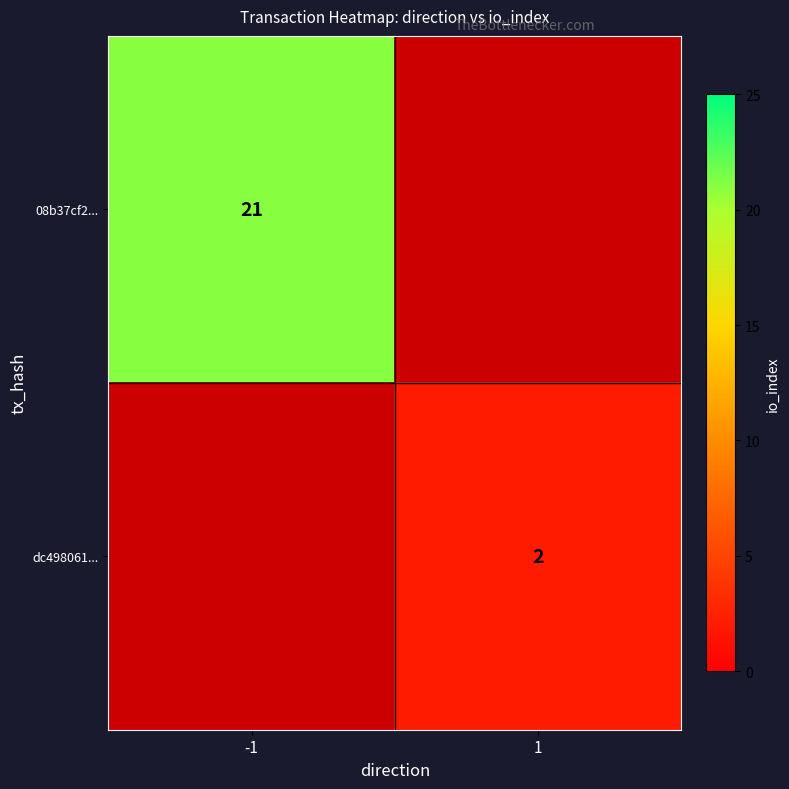

Reading left to right, list all the values displayed in this chart.

08b37cf28728ae512b96ec43367177333989e14: -1	21
dc4980615370b001f5261f5a0a662fdee473000: 1	2